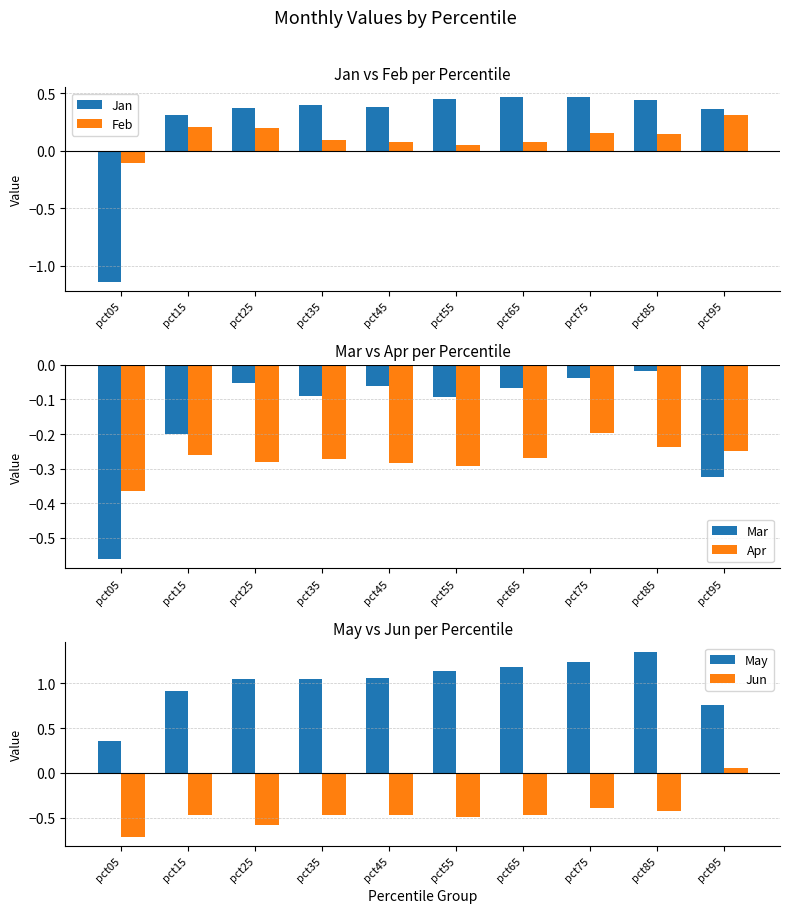

Which series changed the most between pct25 and pct35?

Jun